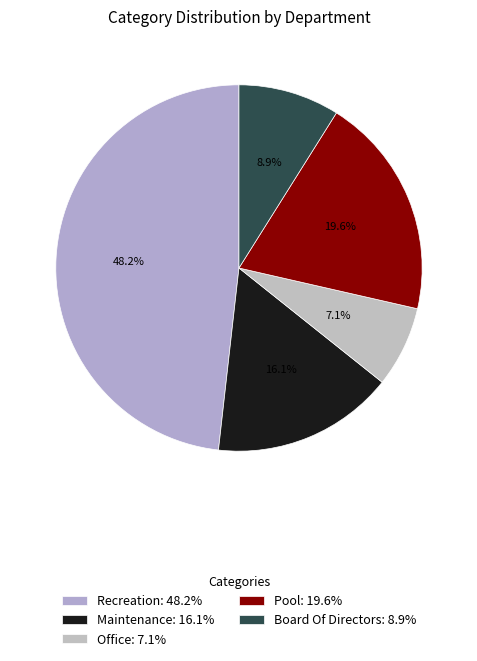

To the nearest percent, what portion does Maintenance represent?

16%